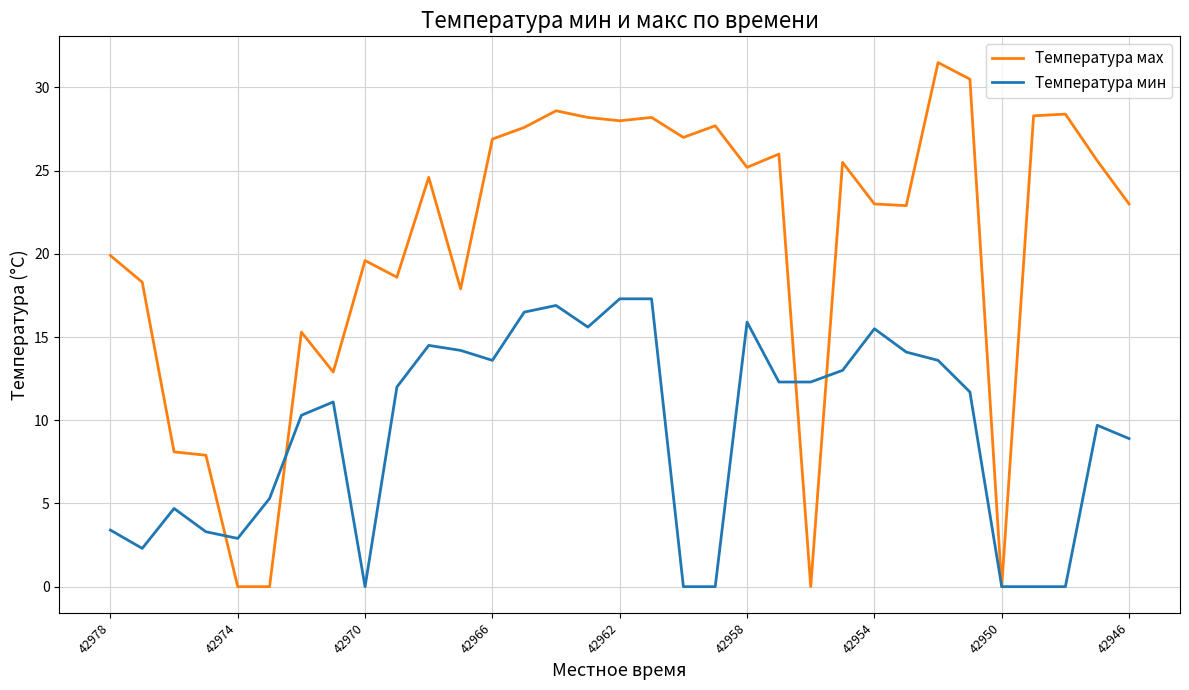

Which series has the largest range (max minus min)?

Температура маx